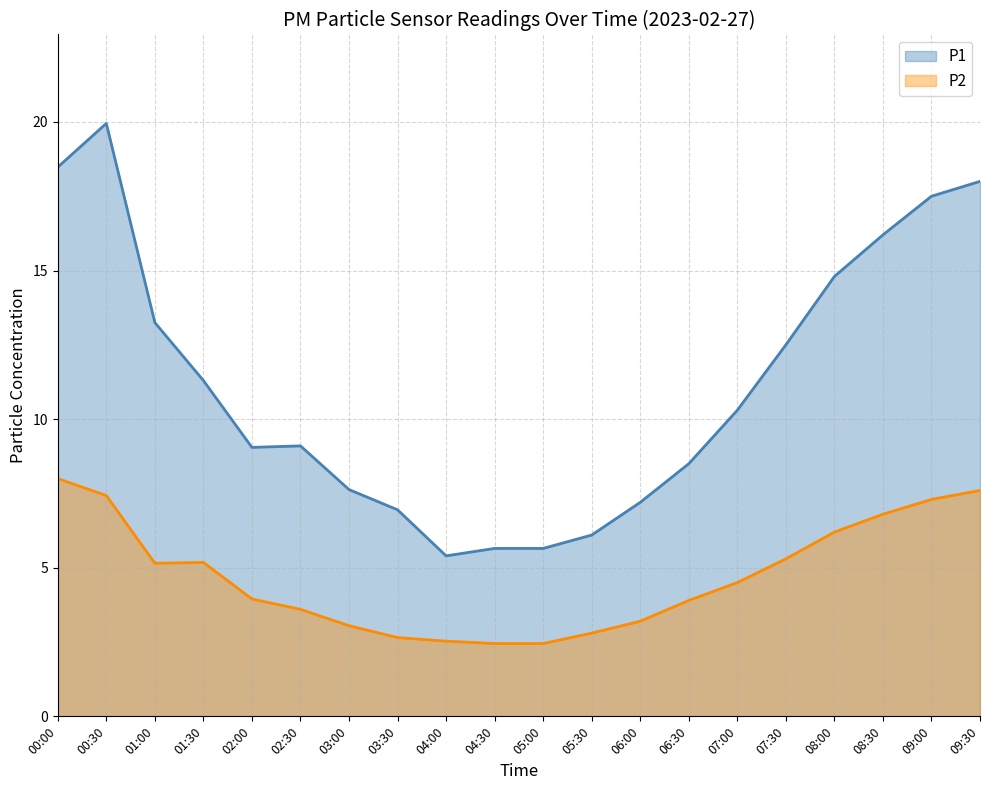

At how many categories does at least one series exceed 18?

2